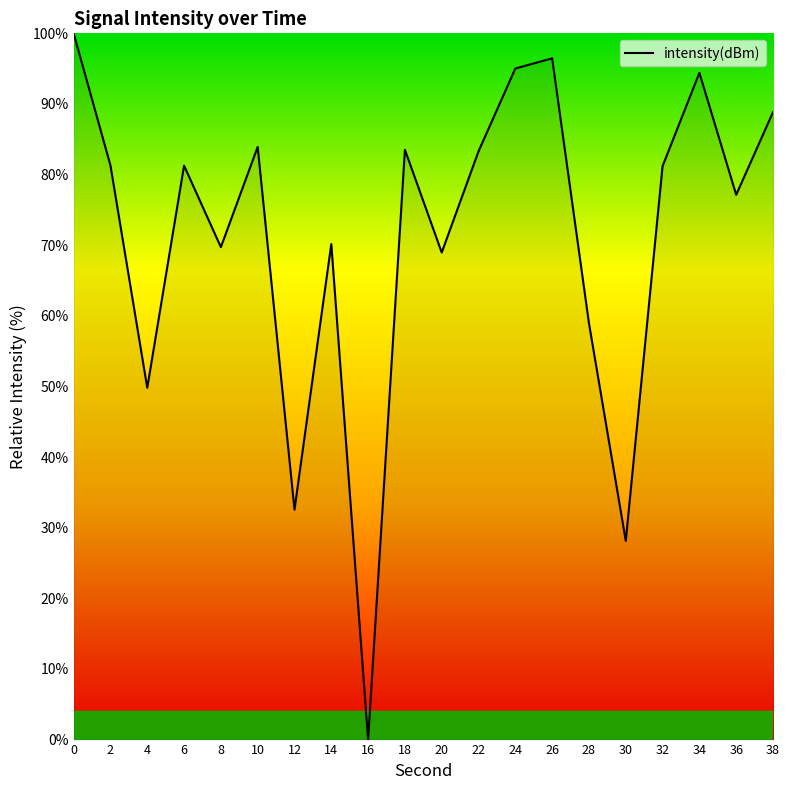

Which label corresponds to the smallest value in the chart?

16